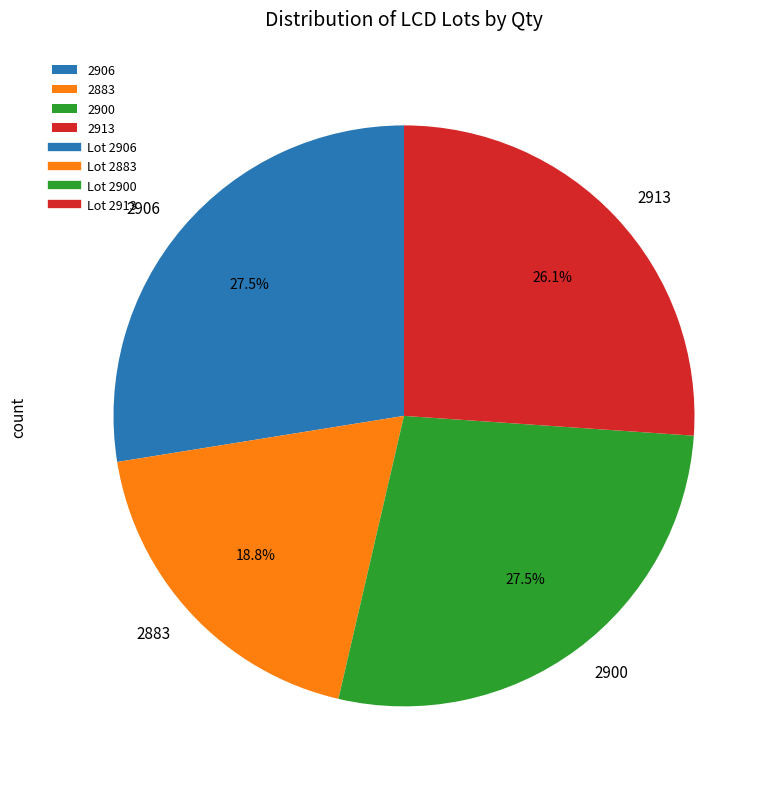

True or false: 2913 accounts for 35% of the total.

False